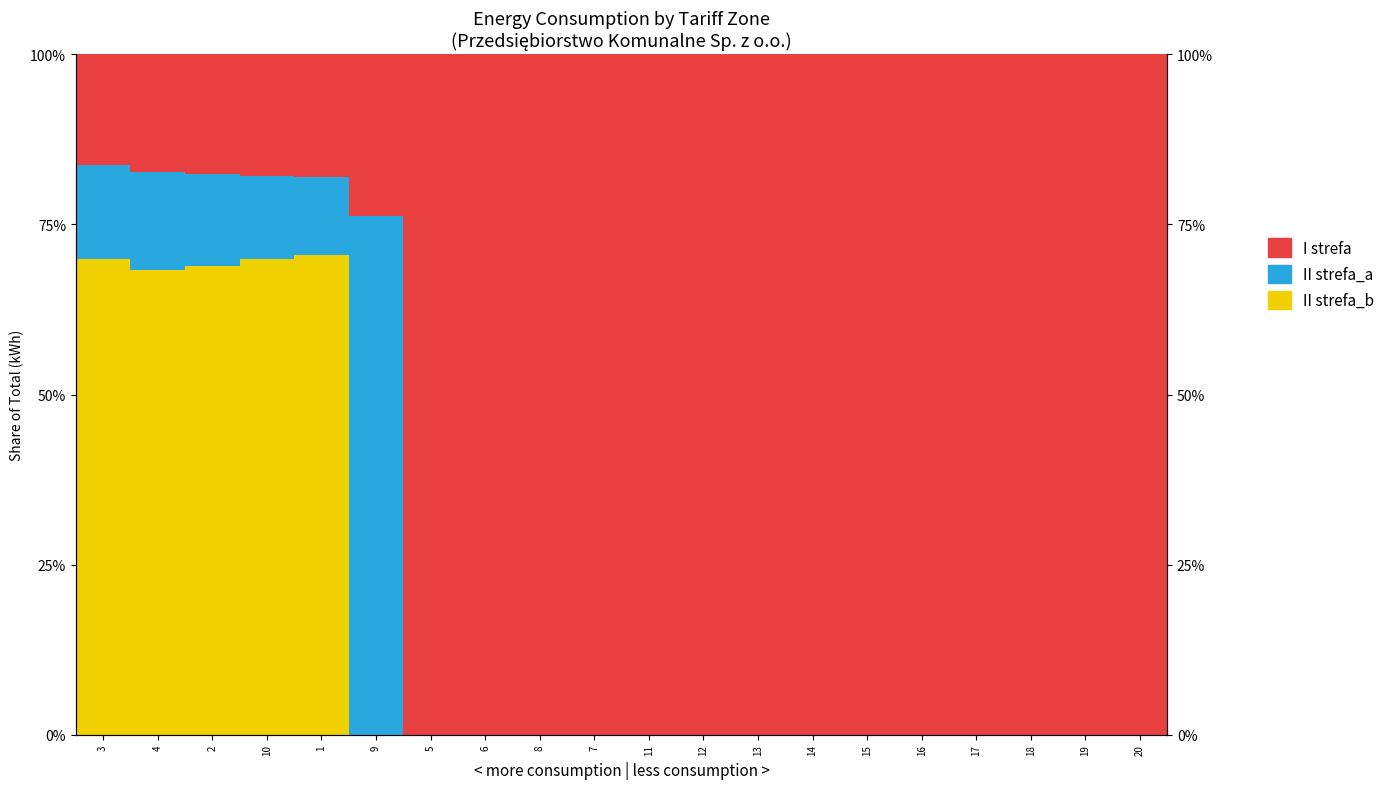

How many values in the I strefa series are below 100?

6